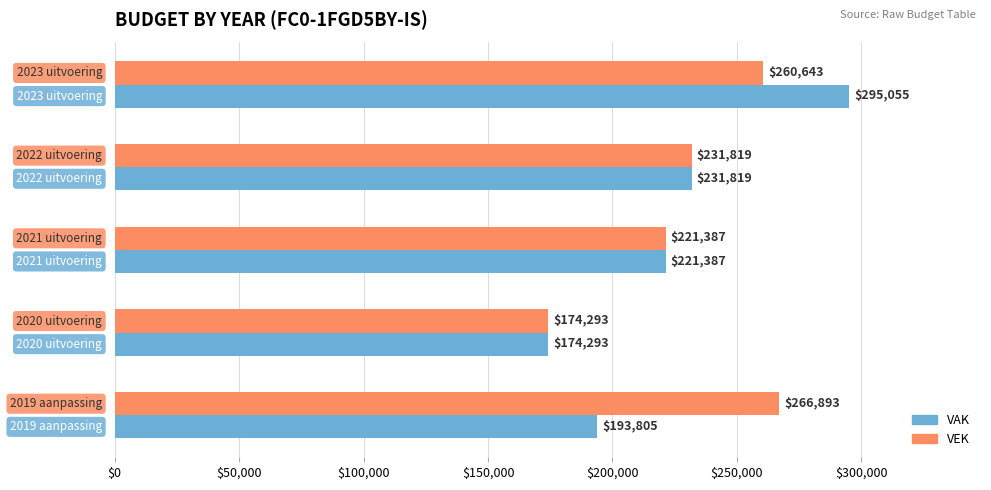

Rank the series by their maximum value, from highest to lowest.

VAK, VEK